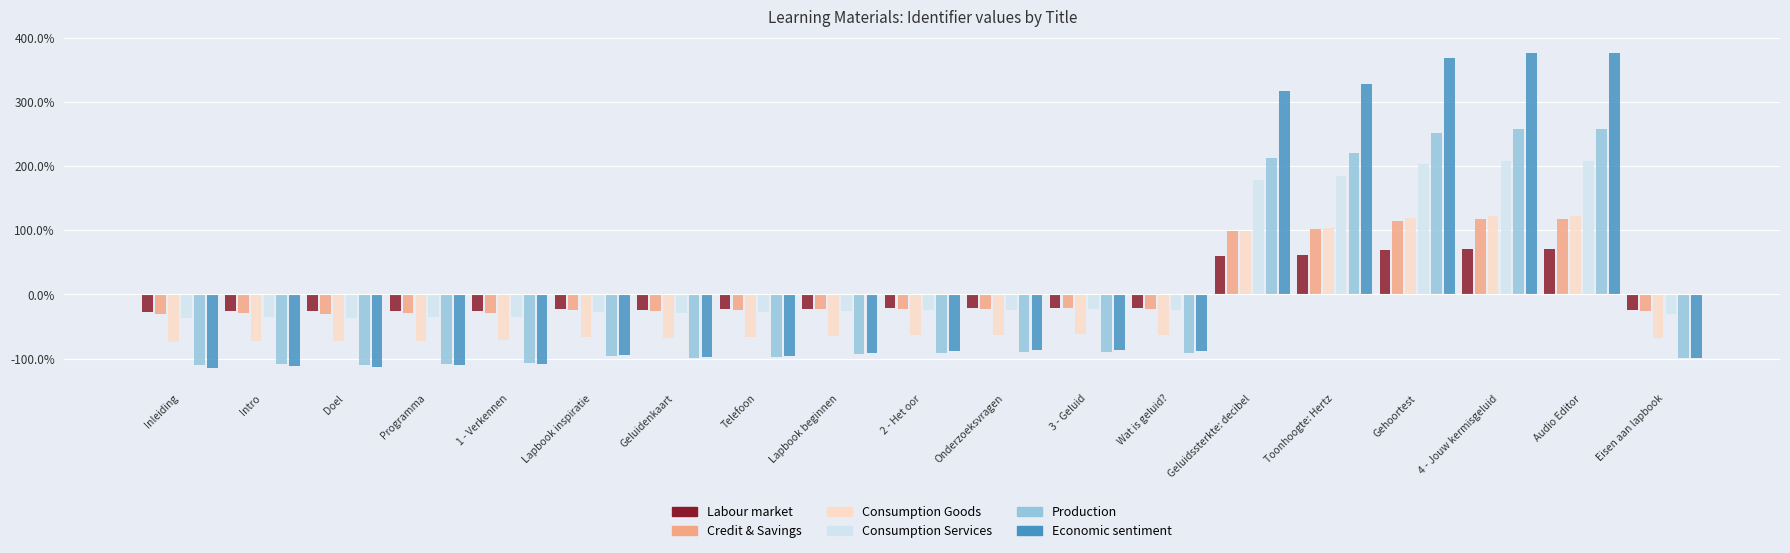

How many data points in Labour market are above 0?

5